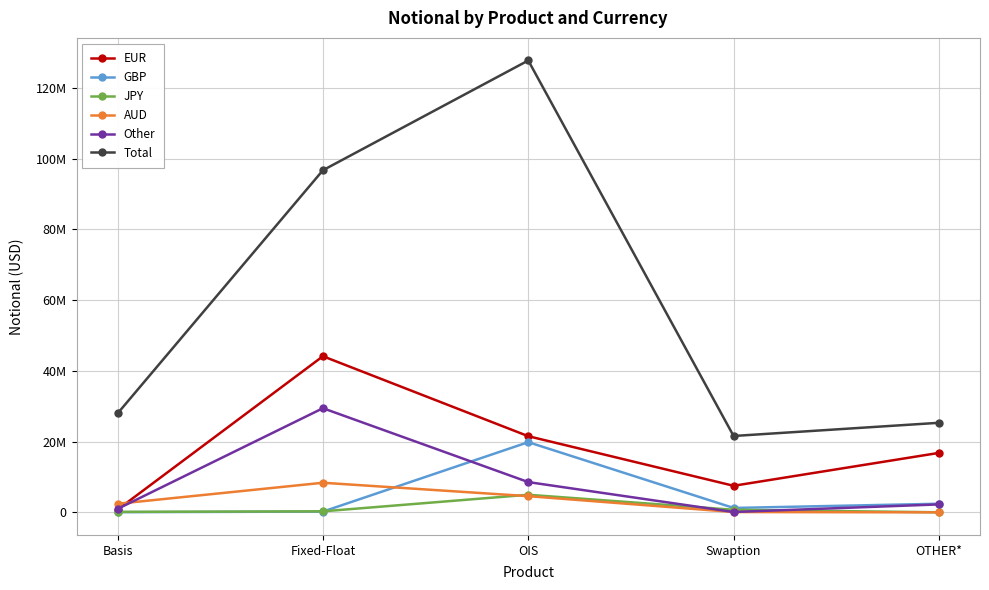

Does the chart display data point markers on the line(s)?

Yes